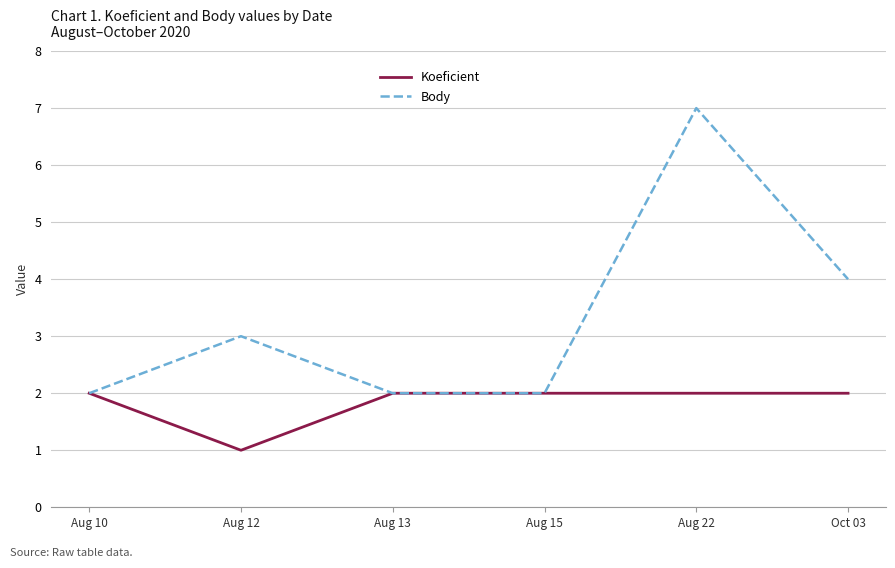

Rank the series at Oct 03 from lowest to highest value.

Koeficient, Body